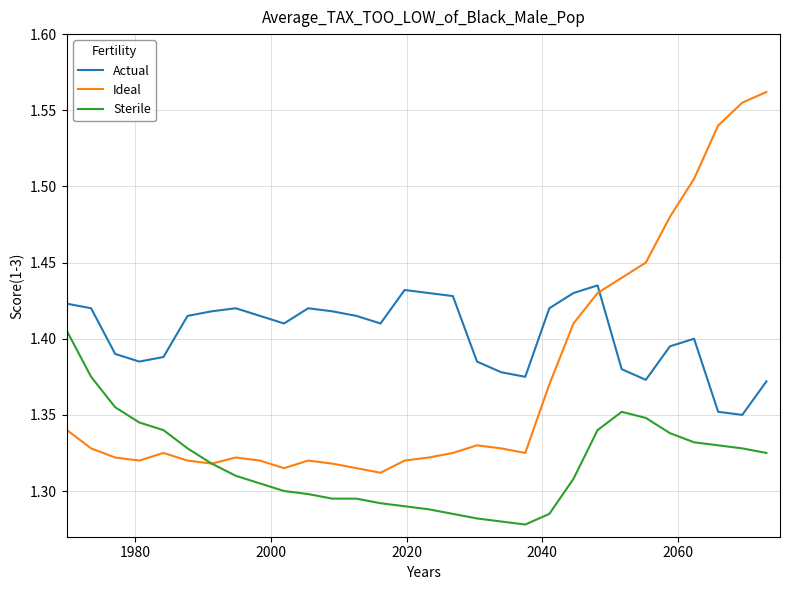

Rank the series by their maximum value, from highest to lowest.

Ideal, Actual, Sterile